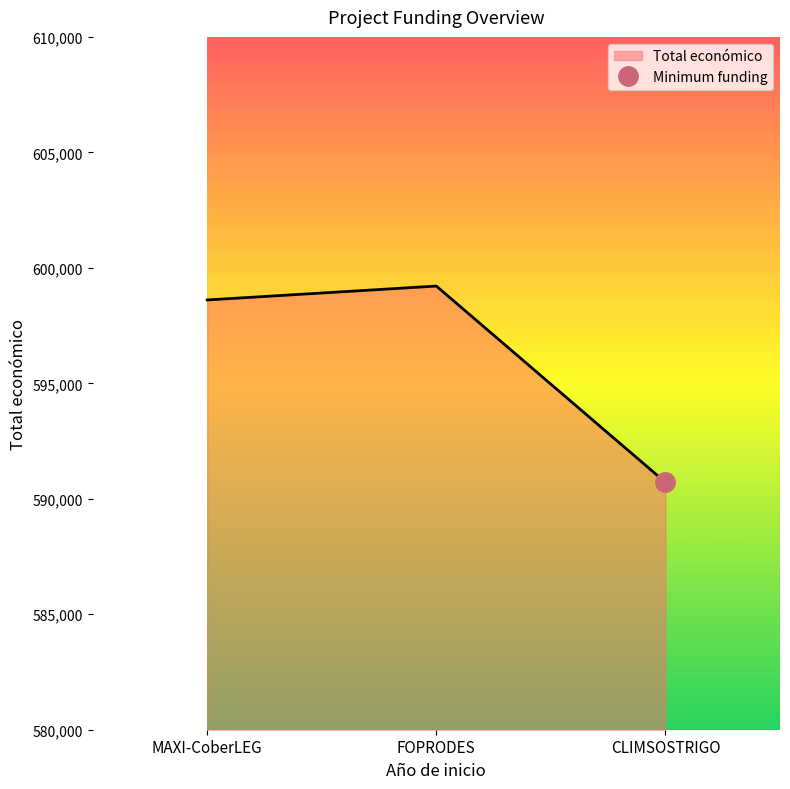

What is the change in value from MAXI-CoberLEG to CLIMSOSTRIGO?

-7897